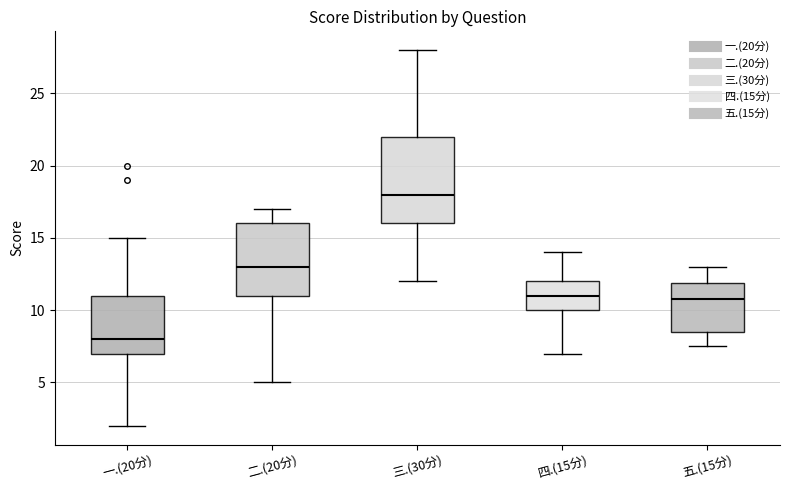

Which box is the tallest, from its lower edge to its upper edge?

三.(30分)